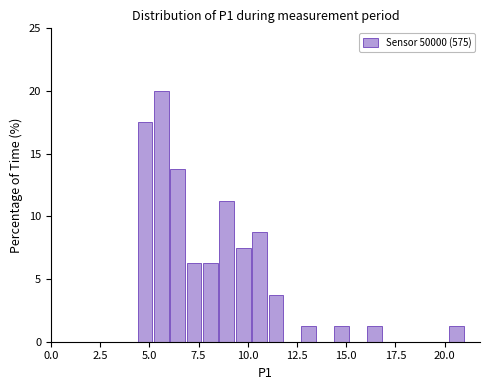

Around what value on the x-axis is the tallest bar? Give the approximate position of its centre, as read against the axis.

5.5